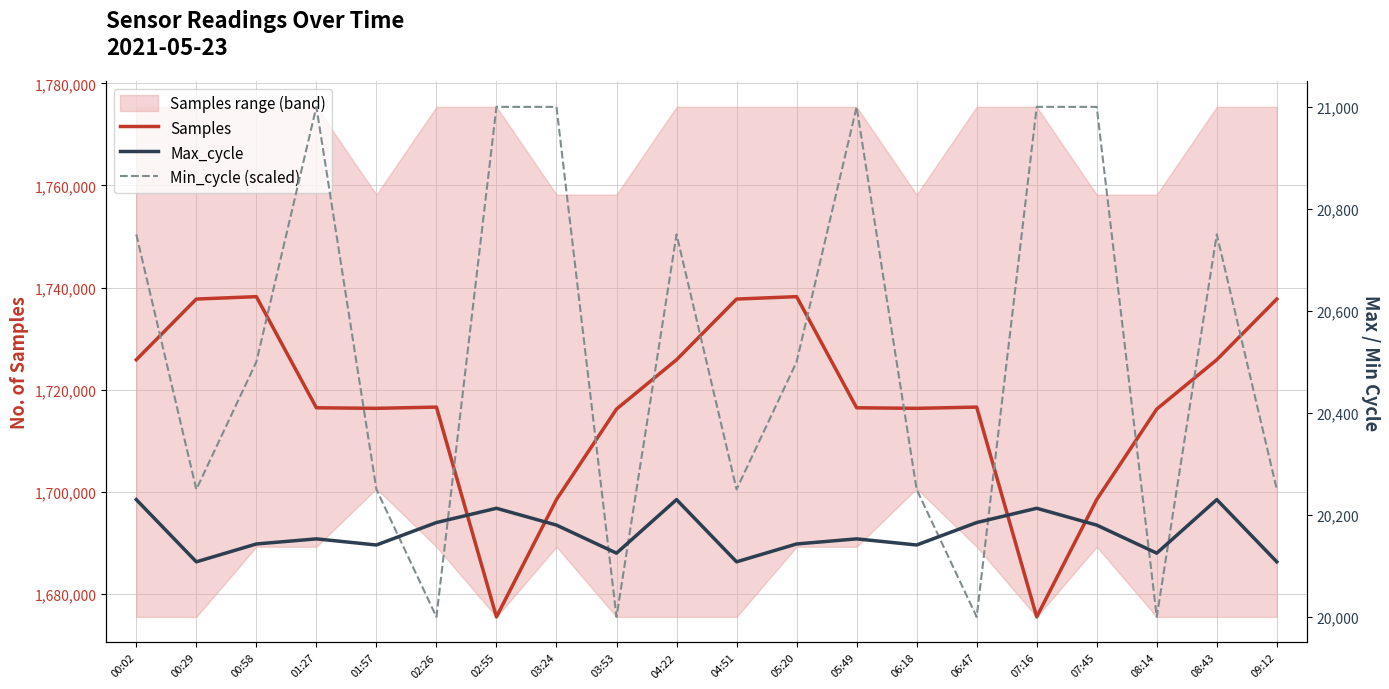

What is the average value of the Samples series?

1717337